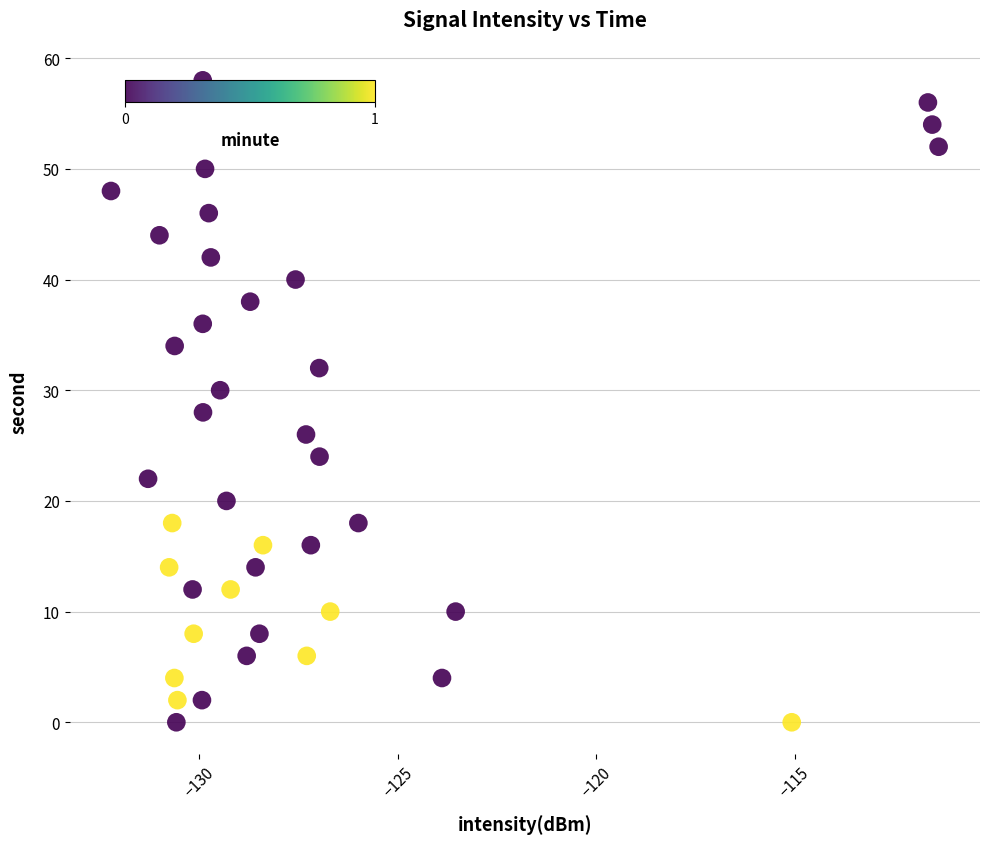

What is the range of Y values (max minus min)?

58